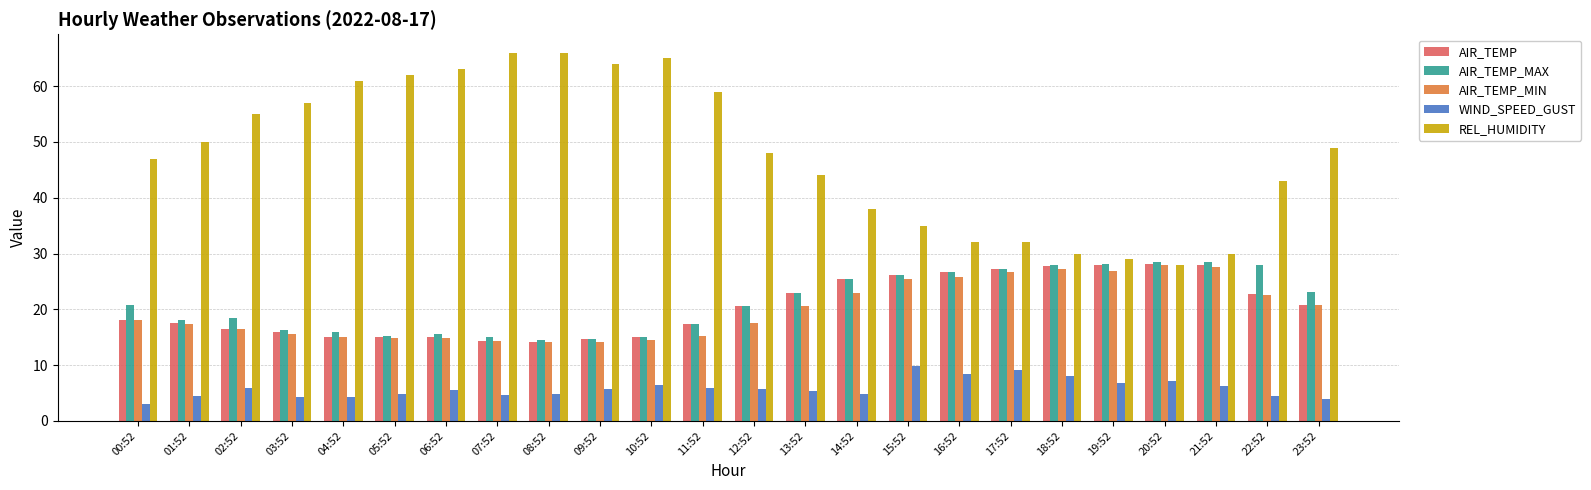

At which label does REL_HUMIDITY first exceed 49?

01:52